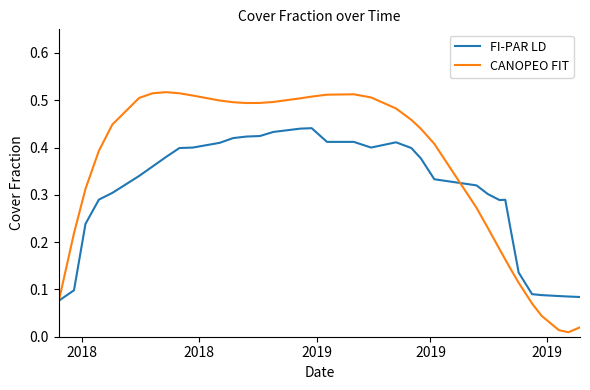

Rank the series by their average value, from highest to lowest.

CANOPEO FIT, FI-PAR LD